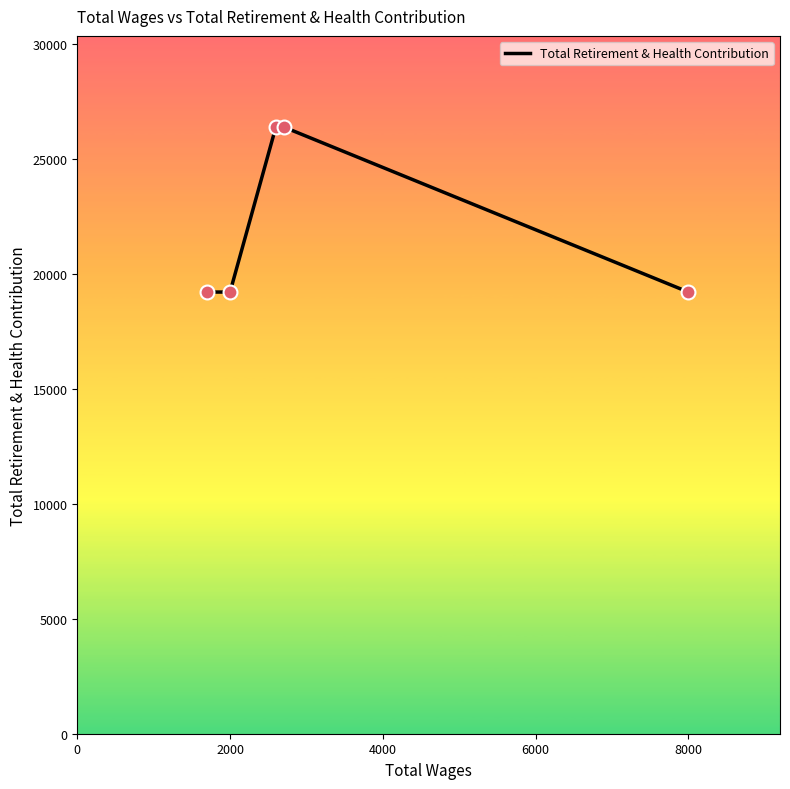

True or false: there are more than 2 points higher than both neighbors.

False